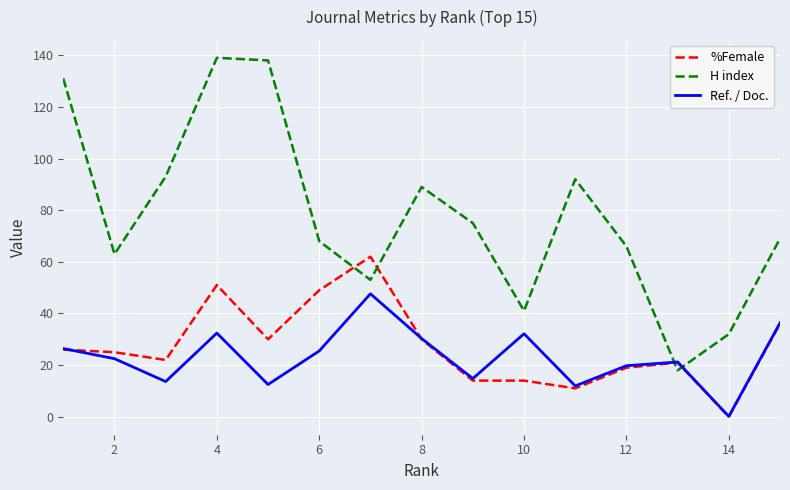

Which series has the largest total across all categories?

H index